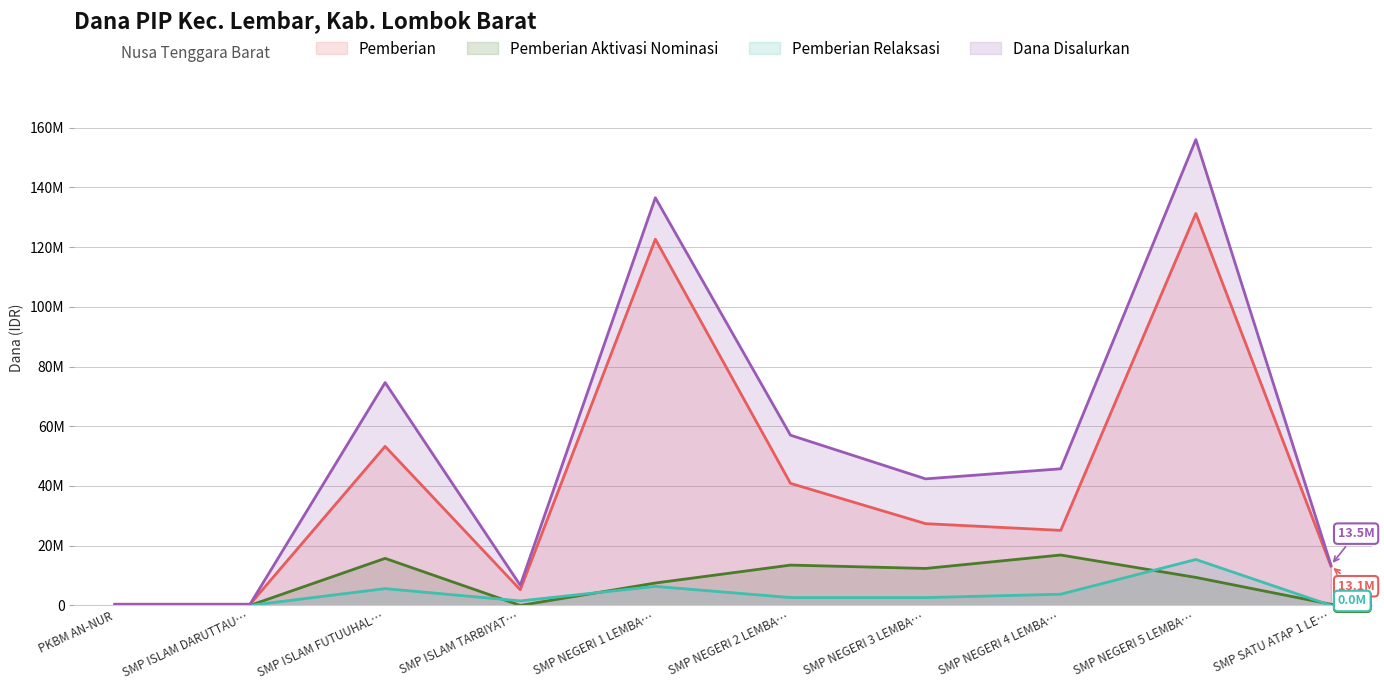

What is the sum of the Pemberian Relaksasi values at SMP ISLAM DARUTTAU… and SMP NEGERI 5 LEMBA…?

15375000